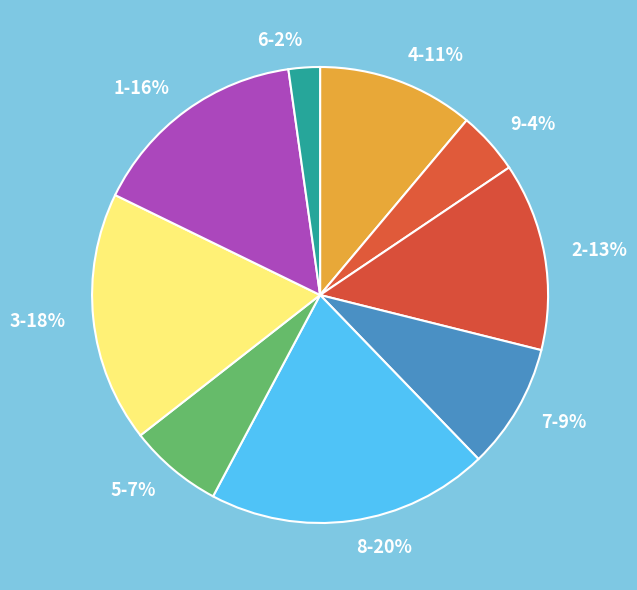

Do 5 and 7 together represent more than half of the pie?

No